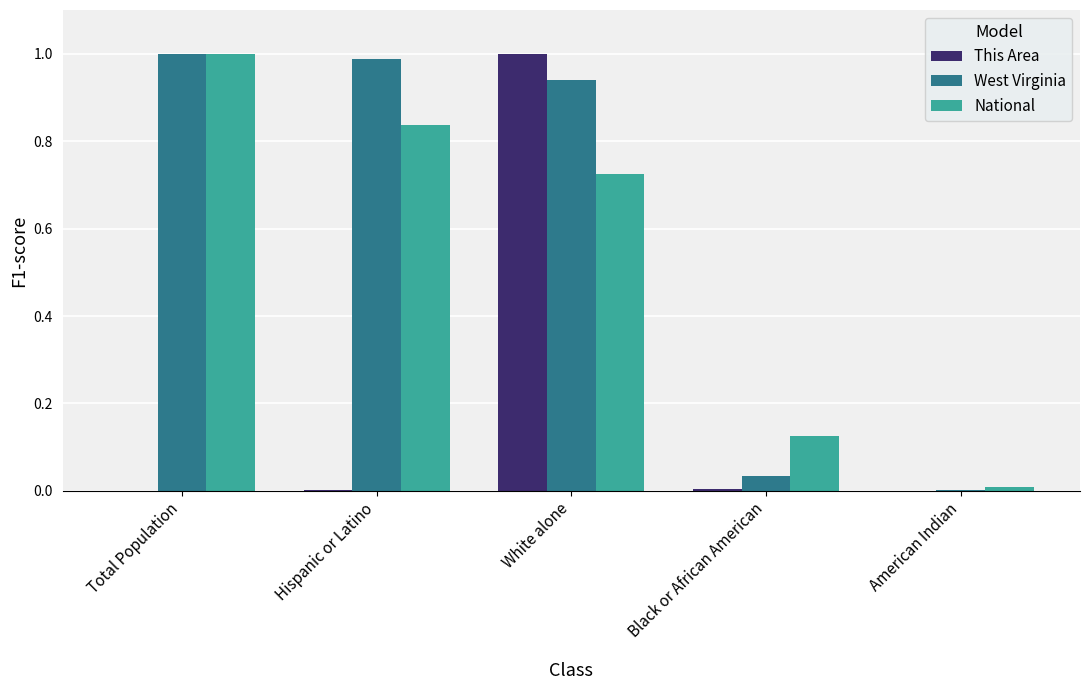

Between White alone and Black or African American, which series saw the biggest shift?

This Area